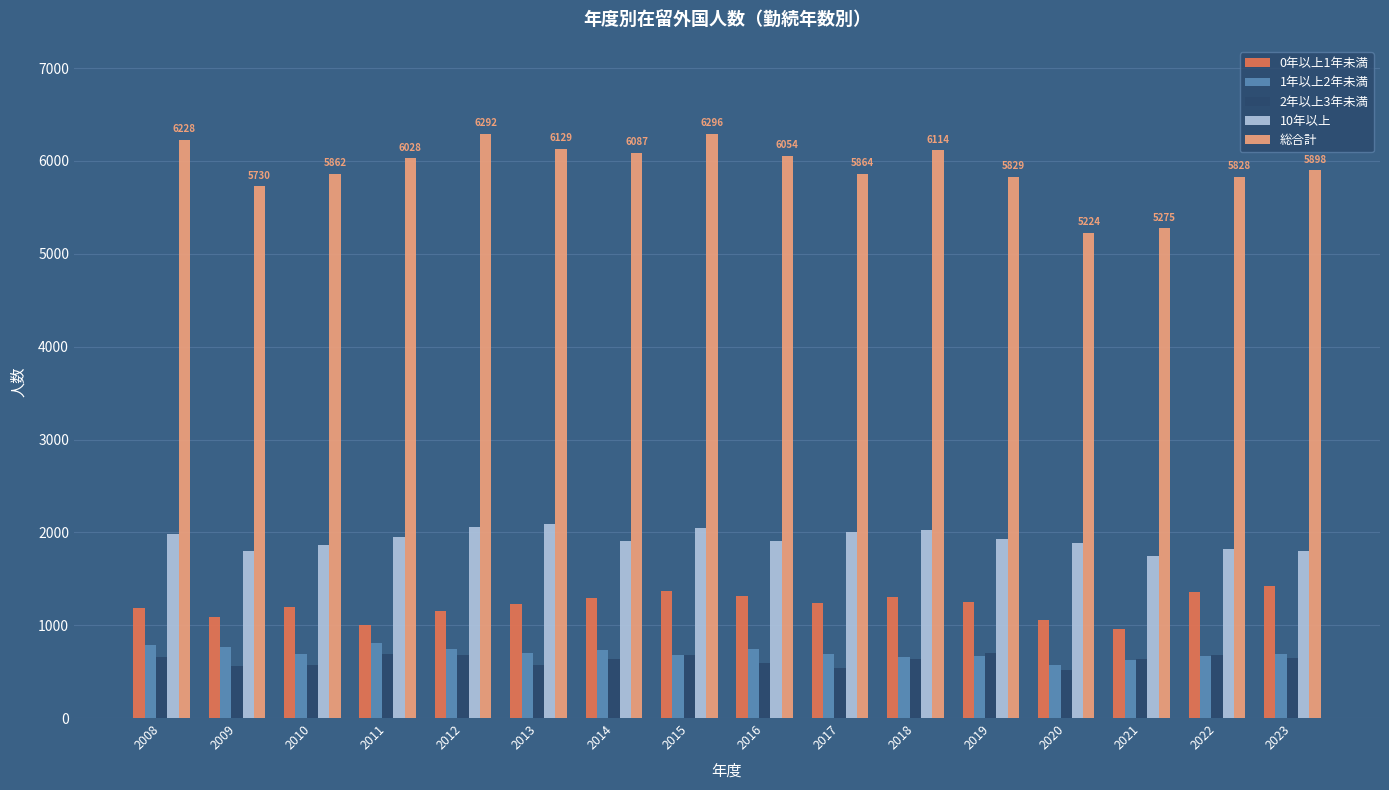

Rank the series at 2013 from lowest to highest value.

2年以上3年未満, 1年以上2年未満, 0年以上1年未満, 10年以上, 総合計